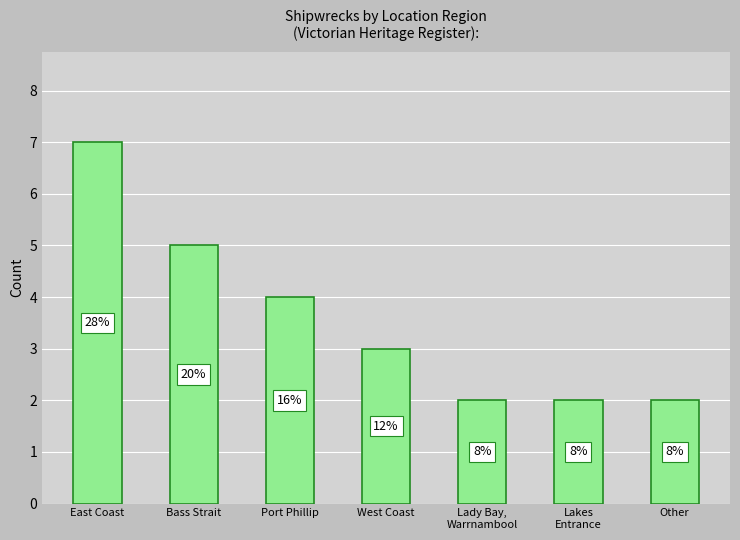

What is the change in value from Port Phillip to Other?

-2